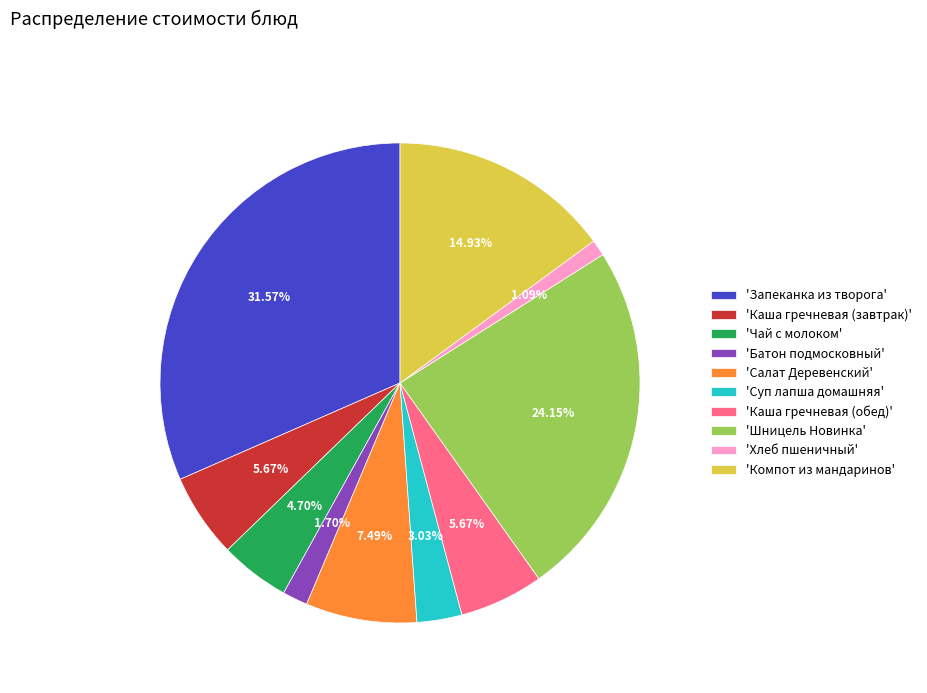

Which slice is the largest?

'Запеканка из творога'